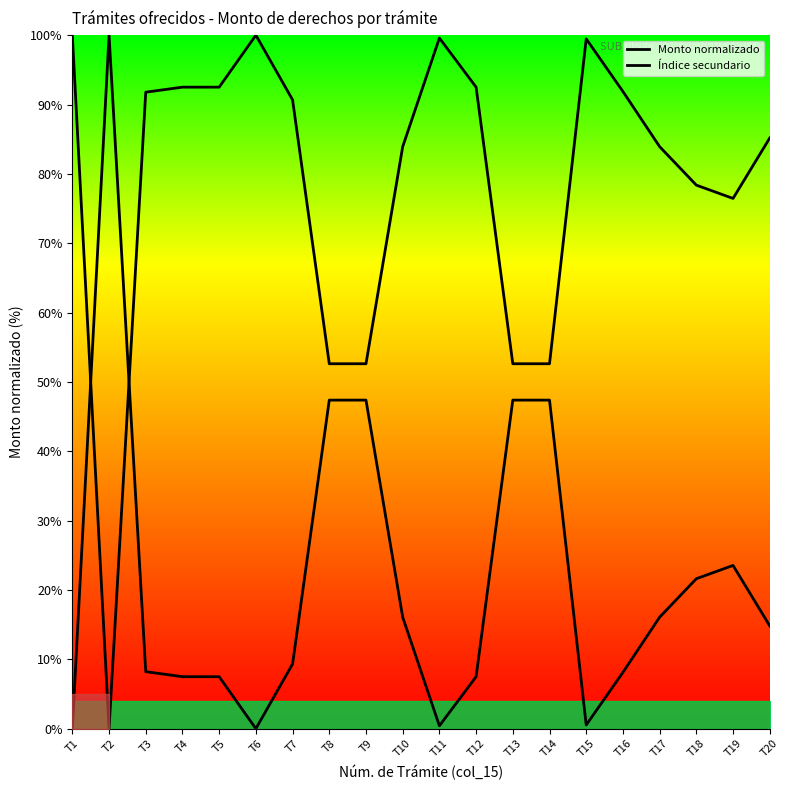

What is the maximum value for Índice secundario?

100.0